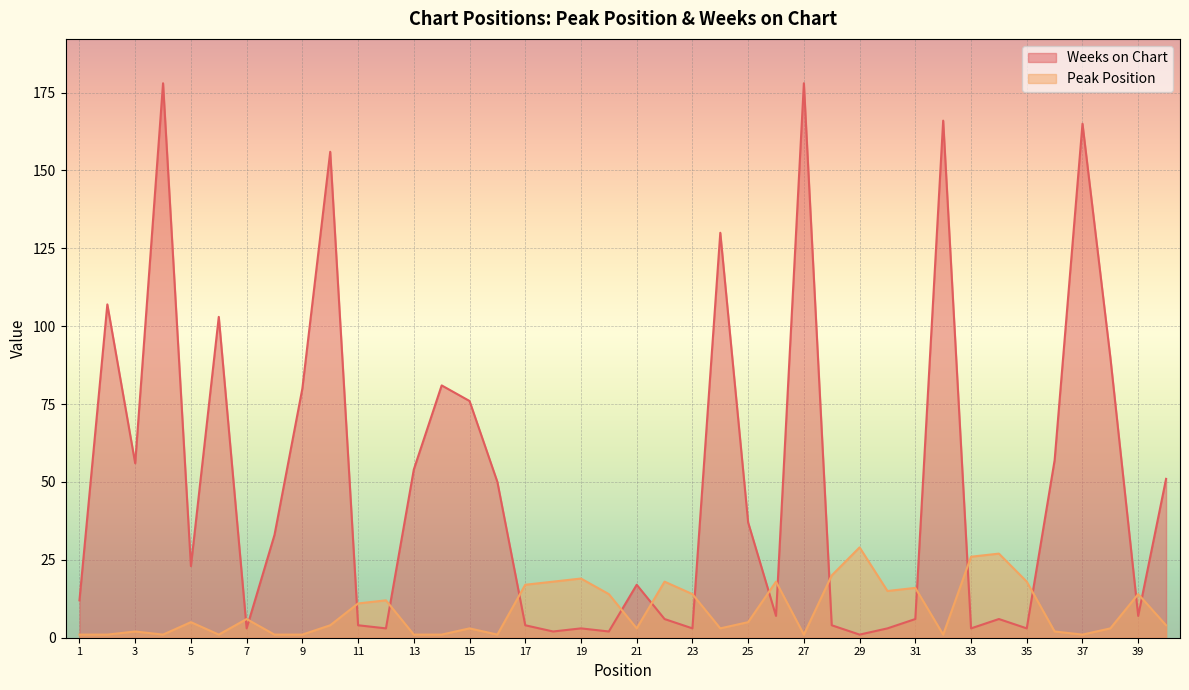

After their last crossing, which series has the higher values: Weeks on Chart or Peak Position?

Weeks on Chart